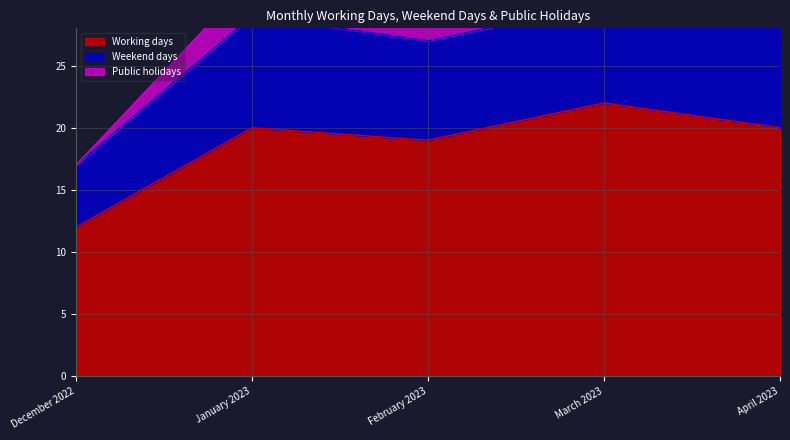

Where does the Public holidays series first go above 1?

January 2023